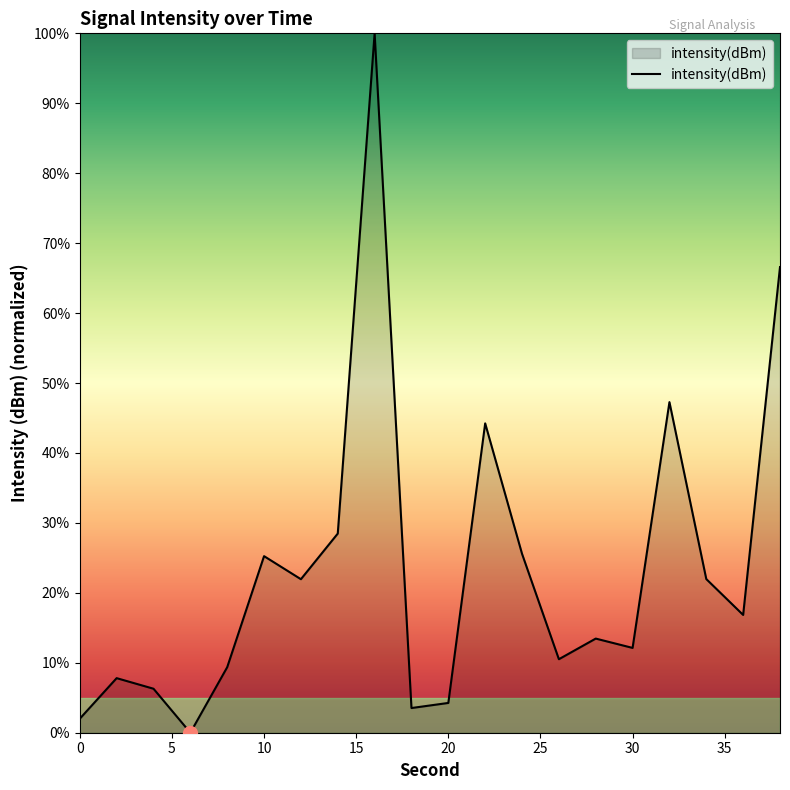

Count the number of values greater than 16.

10